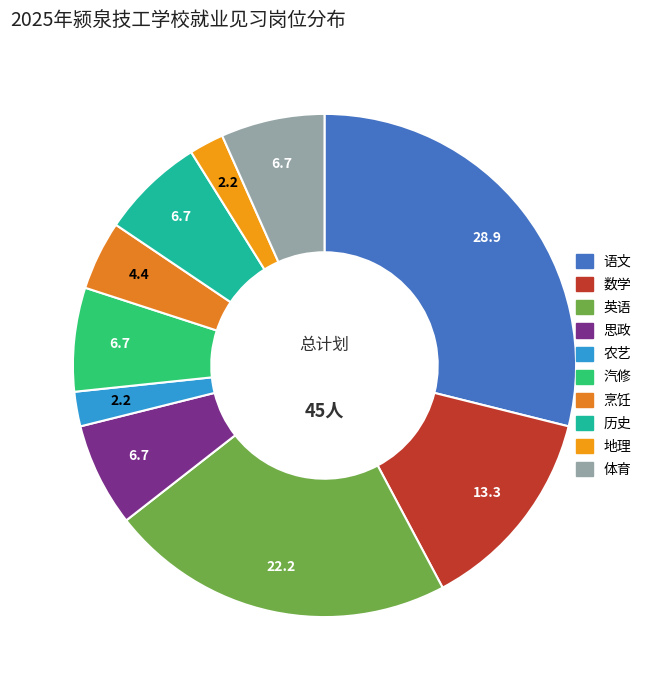

What percentage is the 地理 slice, to the nearest percent?

2%